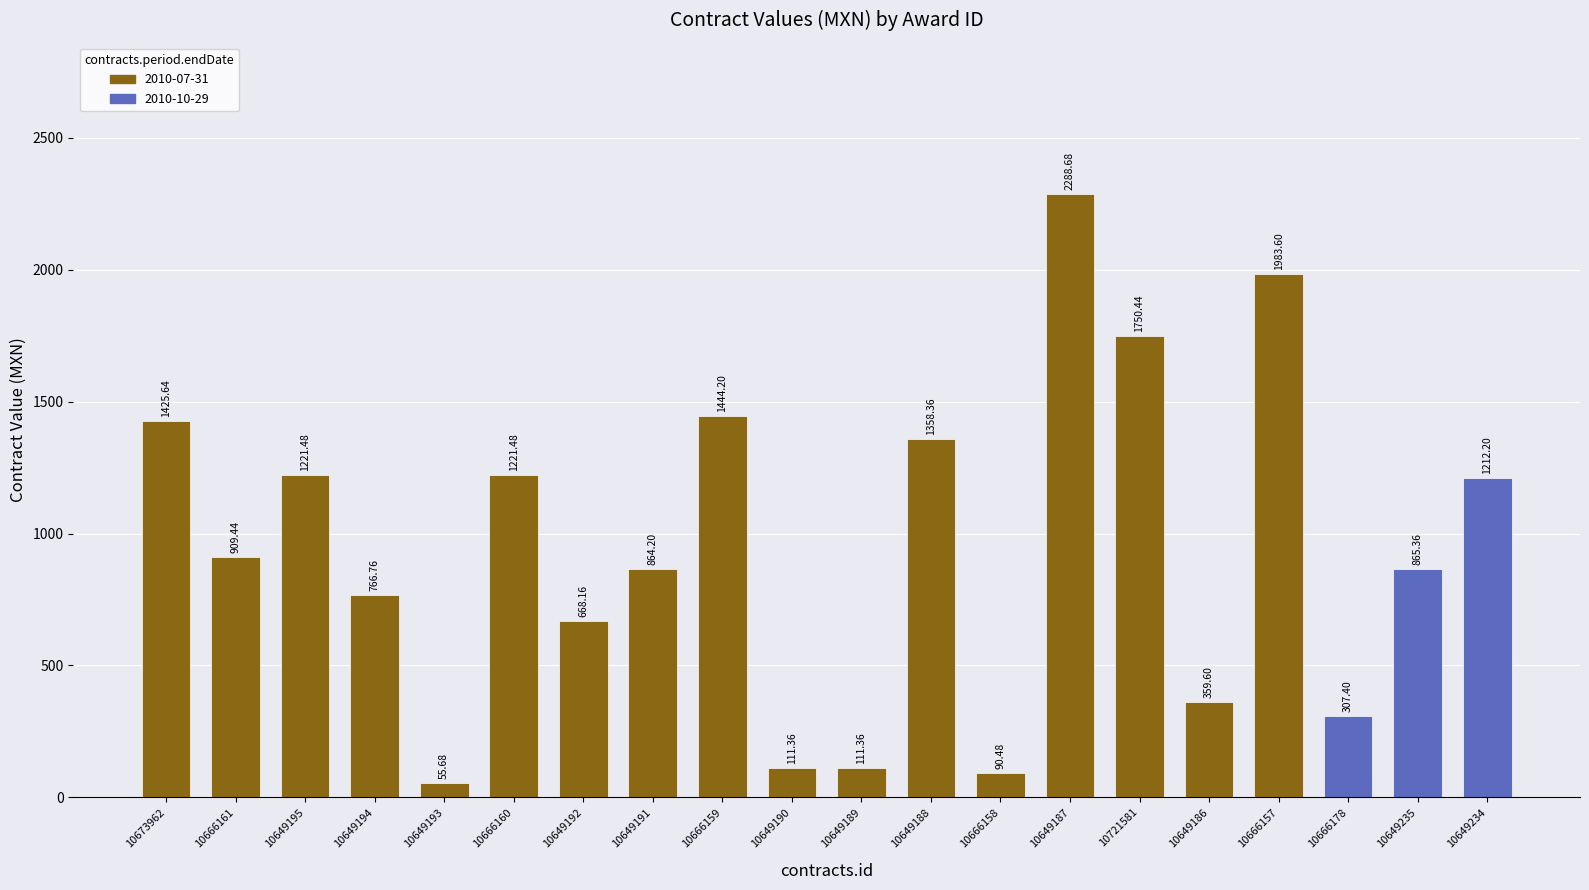

Which label corresponds to the smallest value in the chart?

10649193